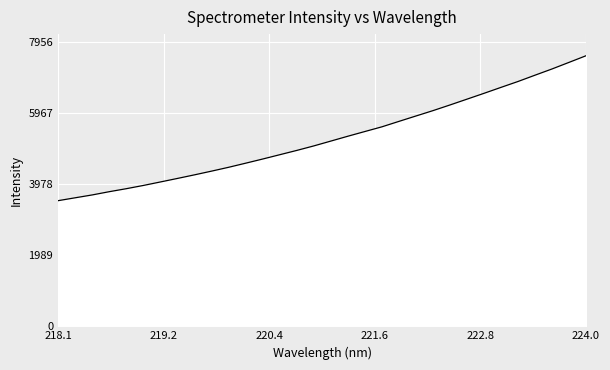

What is the difference between the maximum and minimum values?

4058.3